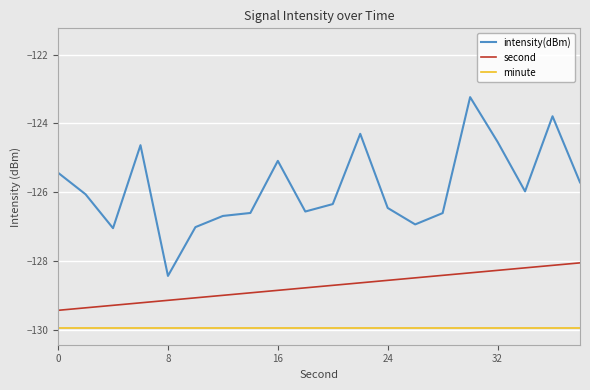

What is the sum of all second values?

-2574.9